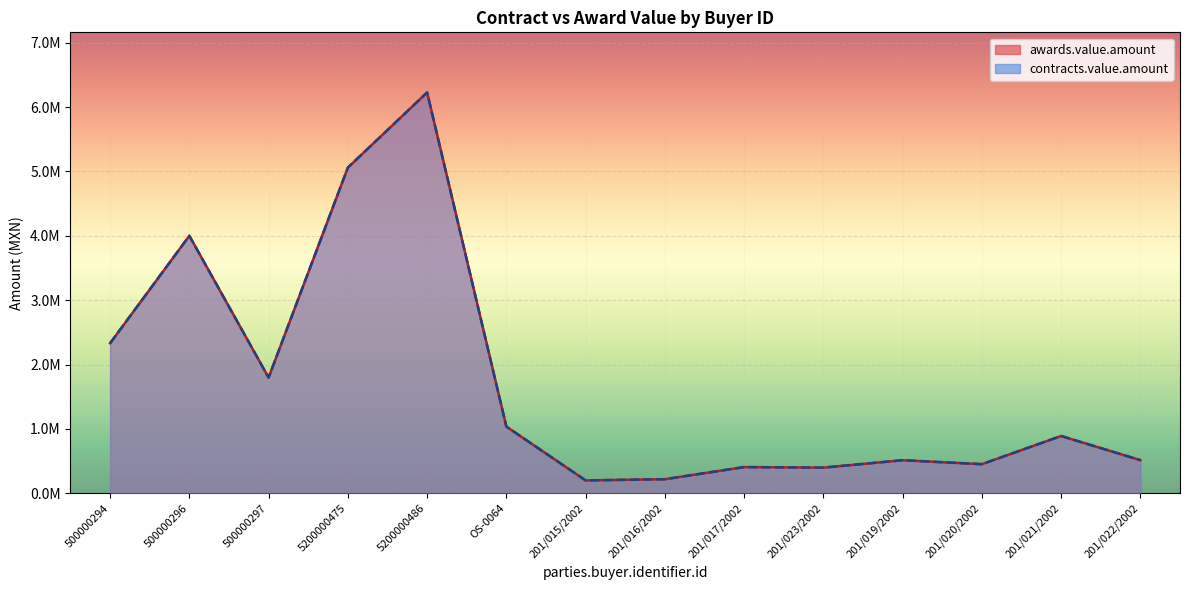

In awards.value.amount, how many points are lower than both neighbors (excluding endpoints)?

4